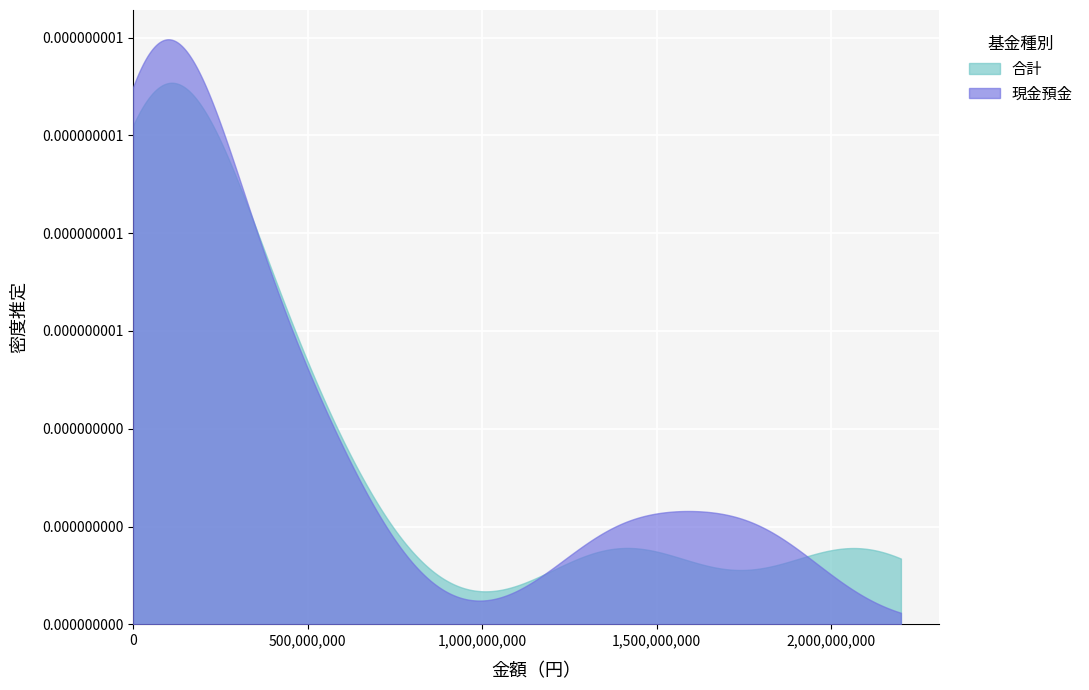

Does the chart display data point markers on the line(s)?

No